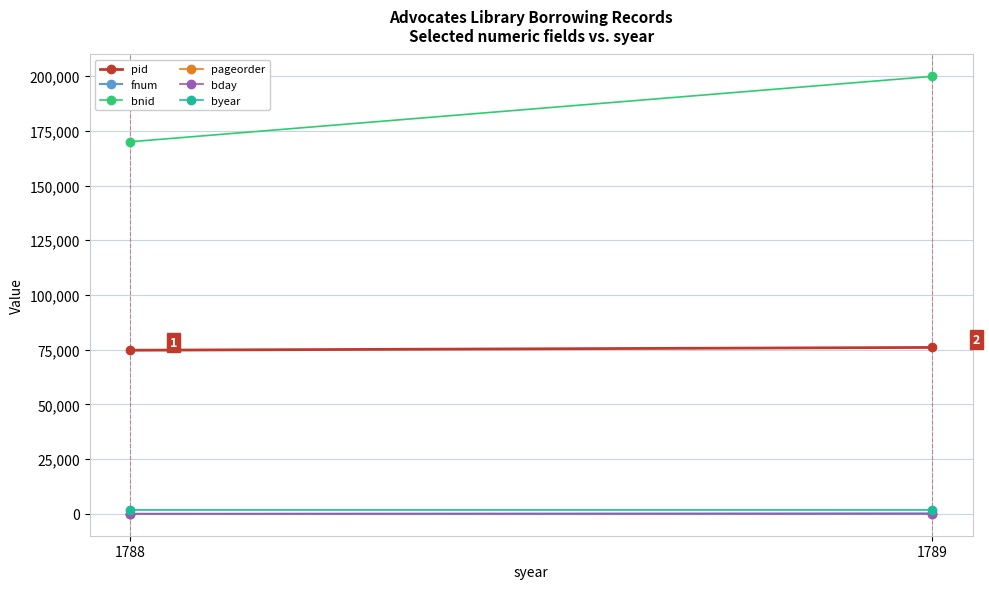

At which category does the chart reach its minimum across all series?

1788